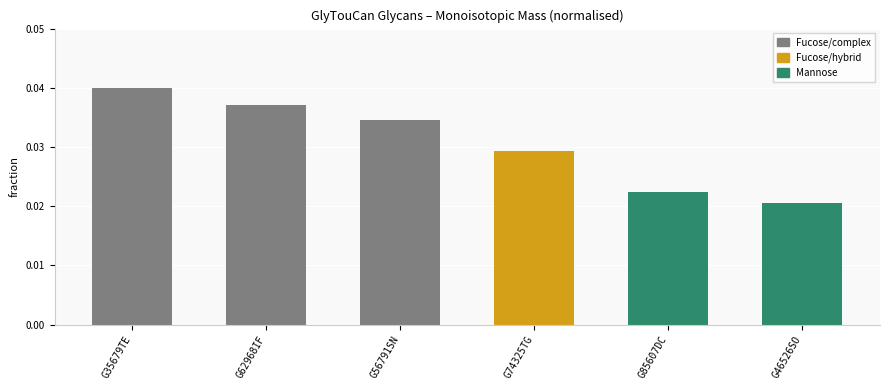

Which label corresponds to the smallest value in the chart?

G46526SO